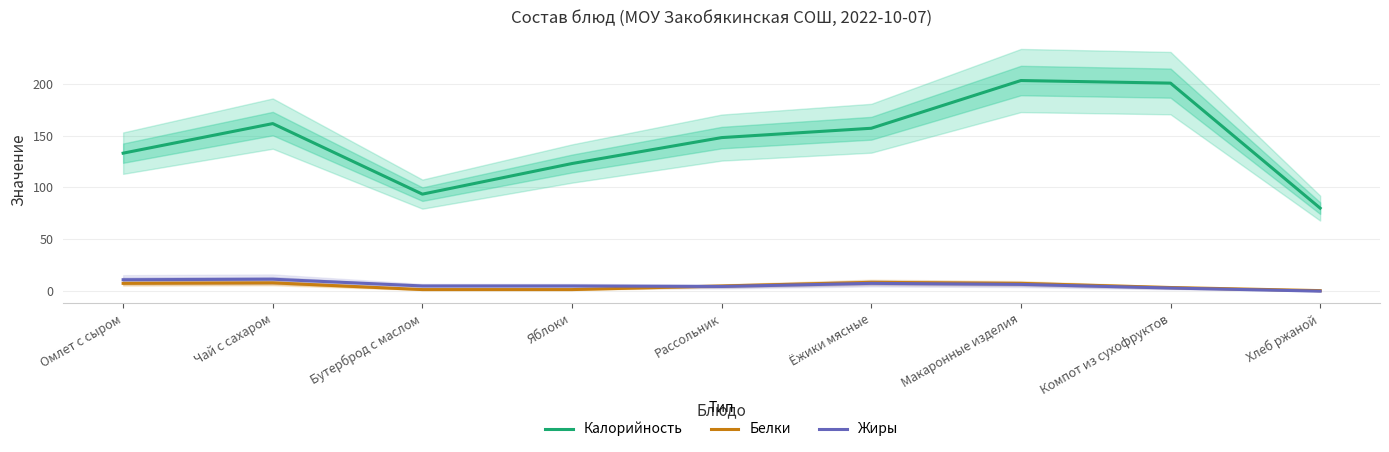

Which series ends up on top after the final intersection of Белки and Жиры?

Белки